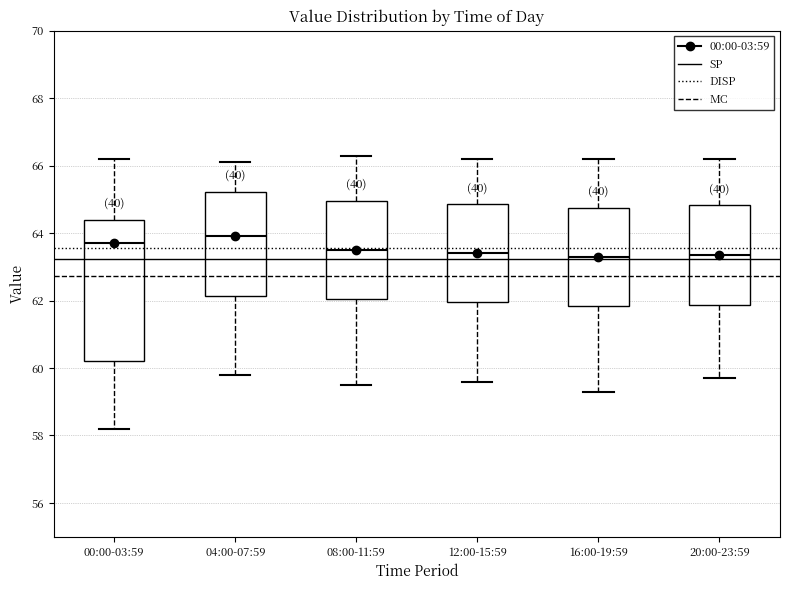

Where does the upper whisker of the box for 12:00-15:59 end on the y-axis? The values are not printed on the chart, so give them approximately, as read against the axis.

66.2